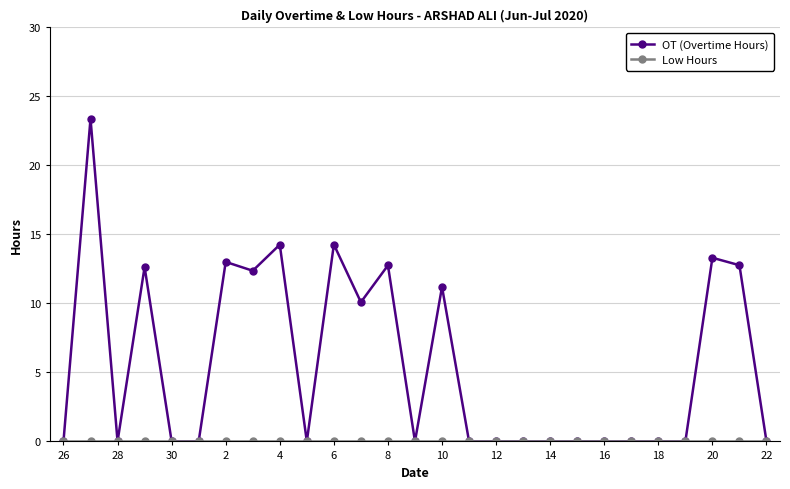

Which series has the largest total across all categories?

OT (Overtime Hours)